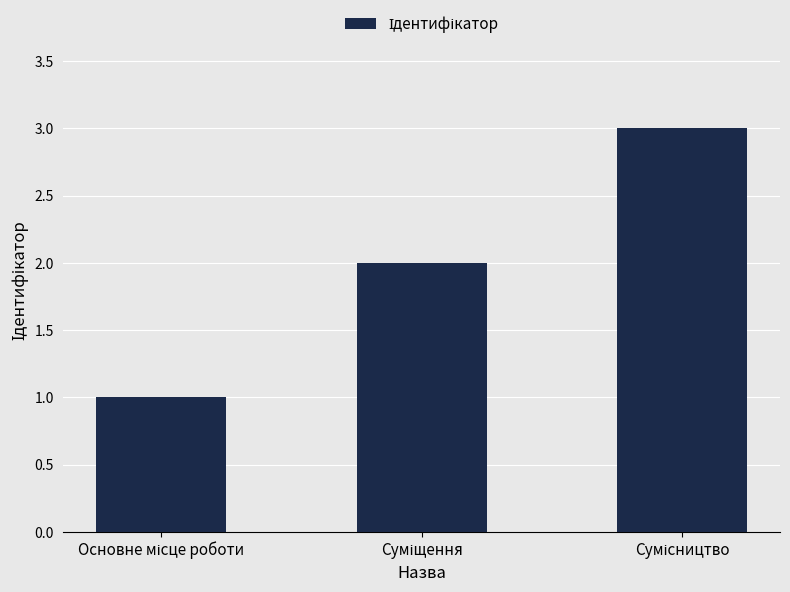

Does the chart contain stacked bars?

No